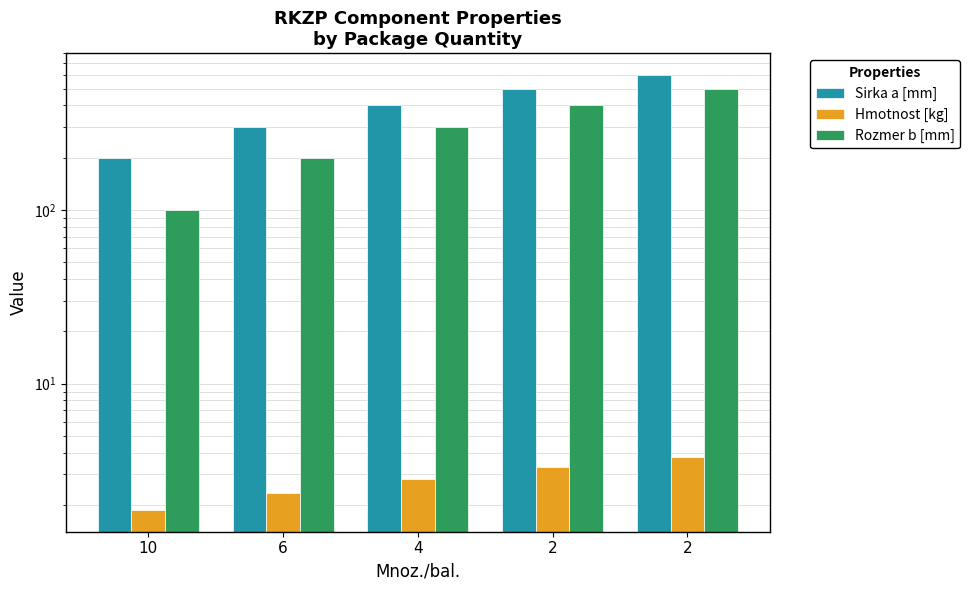

At which category does the chart reach its minimum across all series?

10